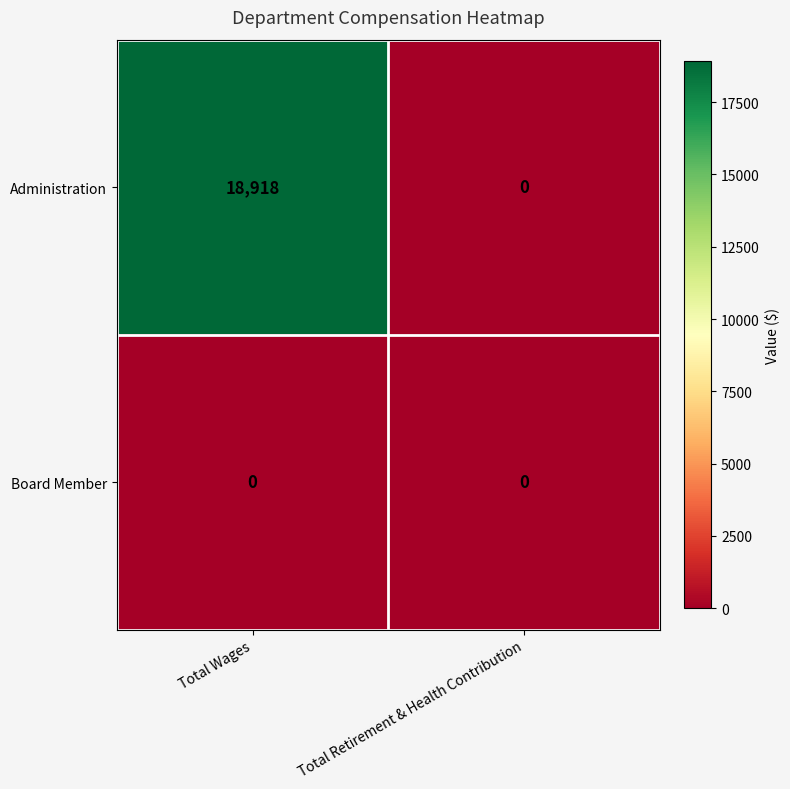

List the series in order of their peak value, lowest first.

Board Member, Administration